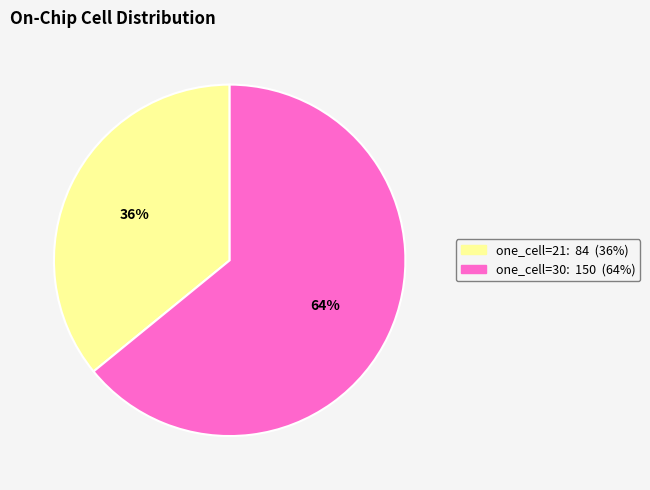

Does any single category account for the majority?

Yes